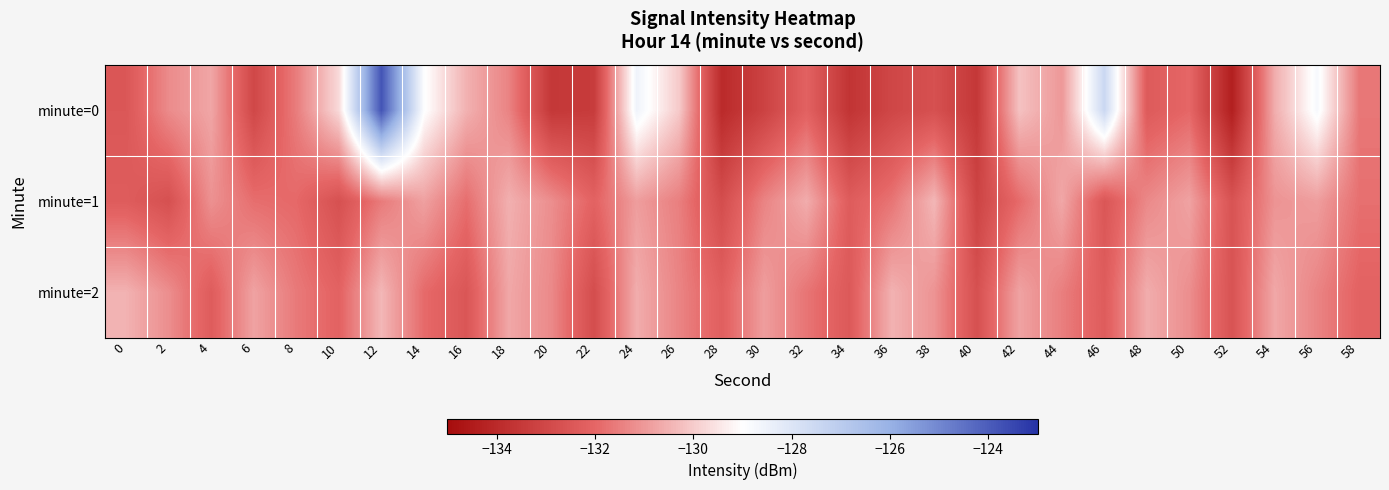

How many data points does each series have?

30